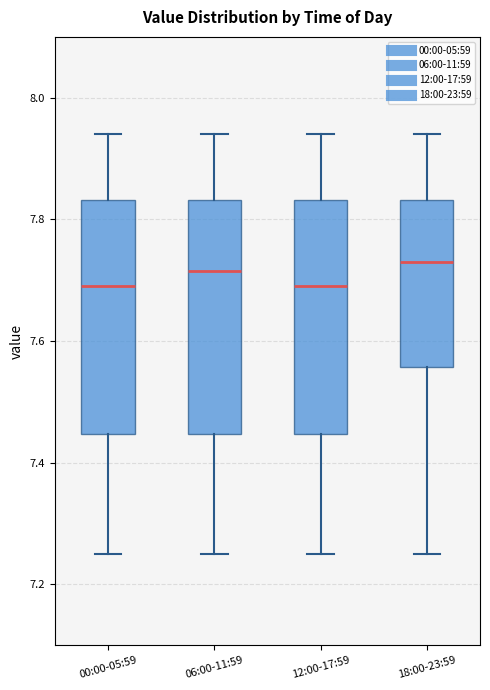

Reading left to right, read every box against the y-axis: the position of its median line, the range the box covers, and the ends of its whiskers. The values are not printed on the chart, so give them approximately, as read against the axis.

00:00-05:59: median 7.70, box 7.44 to 7.84, whiskers 7.26 to 7.94
06:00-11:59: median 7.72, box 7.44 to 7.84, whiskers 7.26 to 7.94
12:00-17:59: median 7.70, box 7.44 to 7.84, whiskers 7.26 to 7.94
18:00-23:59: median 7.74, box 7.56 to 7.84, whiskers 7.26 to 7.94